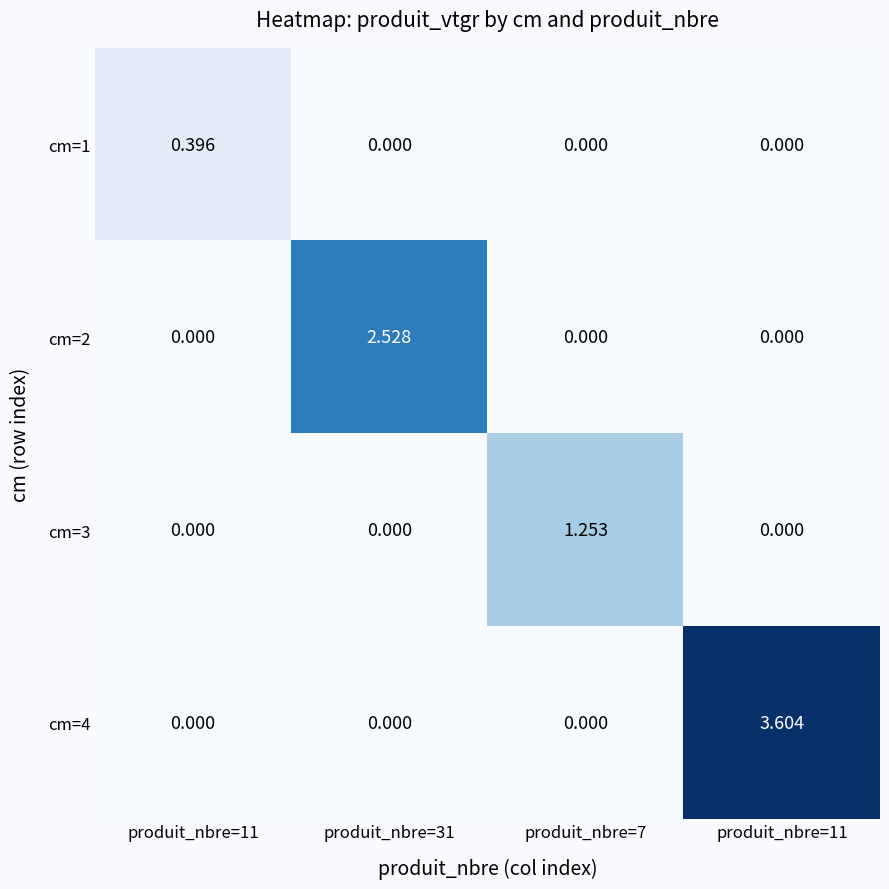

At which category is the sum across all series the highest?

produit_nbre=11